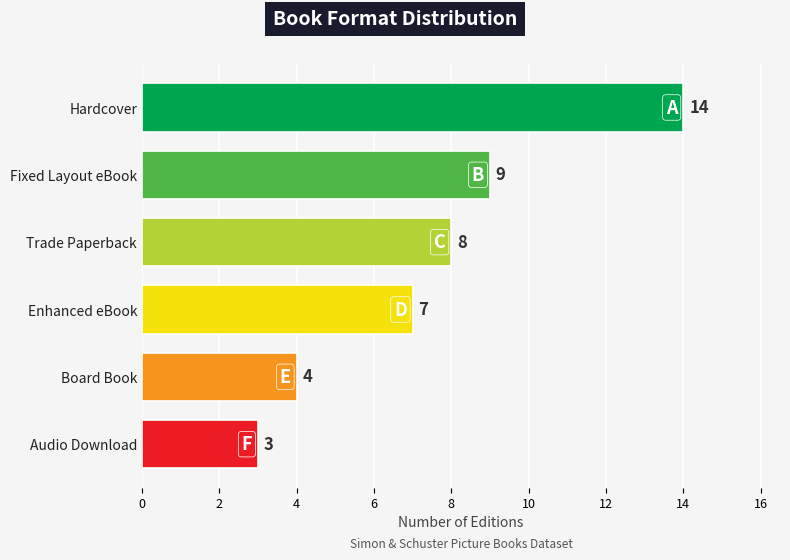

What is the label of the 5th bar from the top?

Board Book